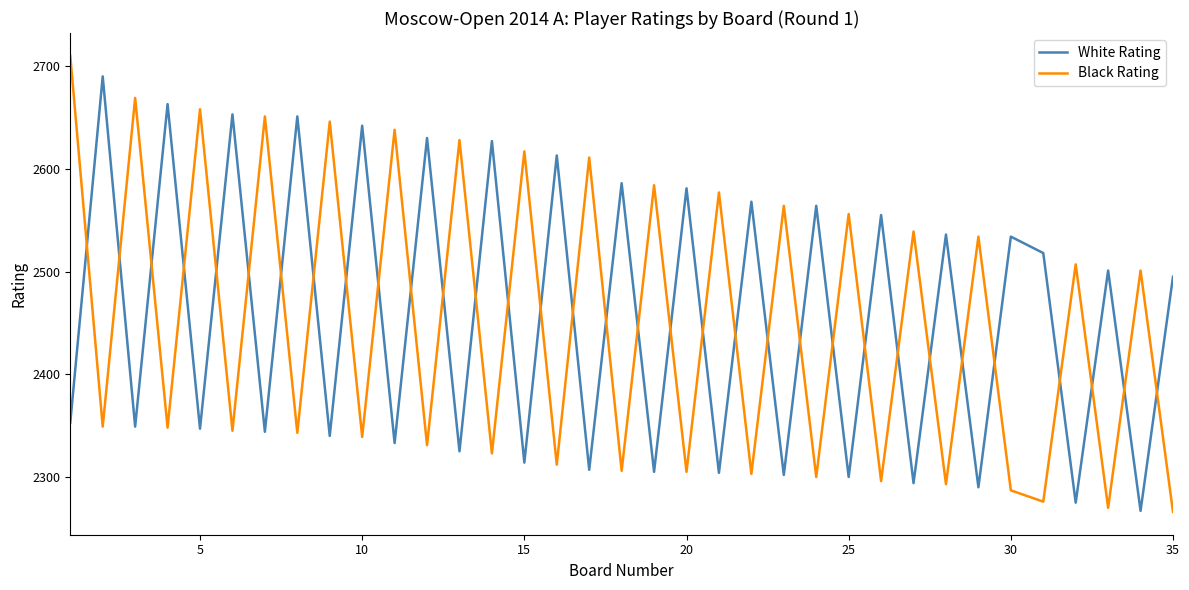

List the series in order of their peak value, lowest first.

White Rating, Black Rating